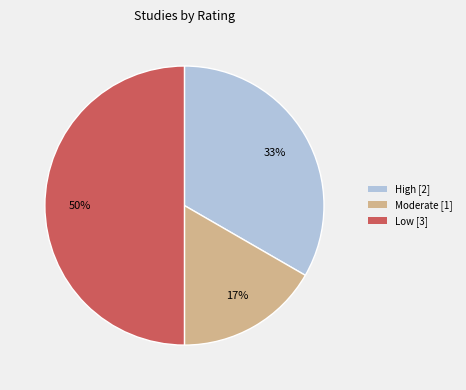

To the nearest percent, what is the average slice percentage?

33%